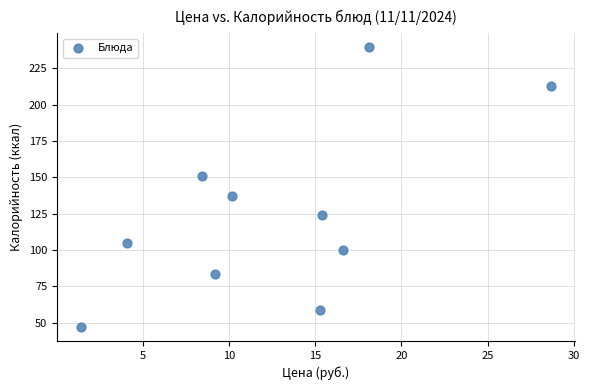

What is the range of X values (max minus min)?

27.3